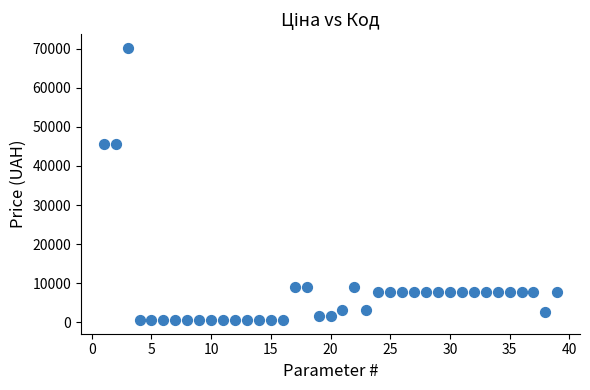

What is the range of Y values (max minus min)?

69607.1